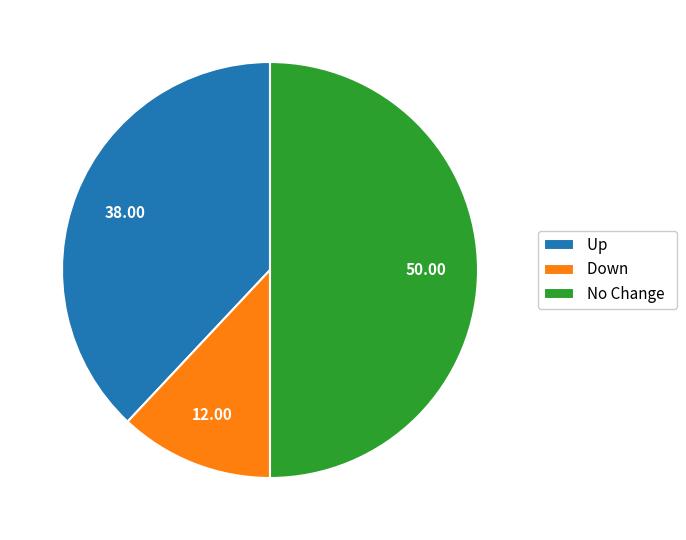

Is Down the majority of the pie?

No